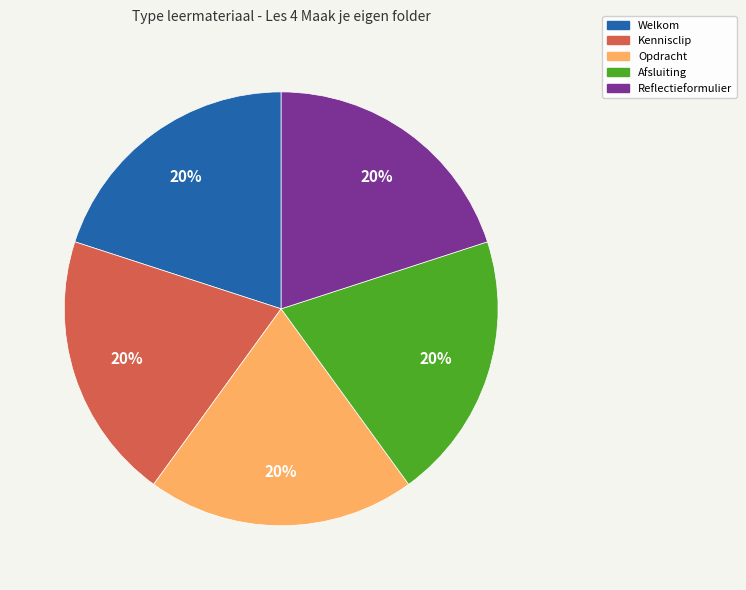

What percentage is the Reflectieformulier slice, to the nearest percent?

20%